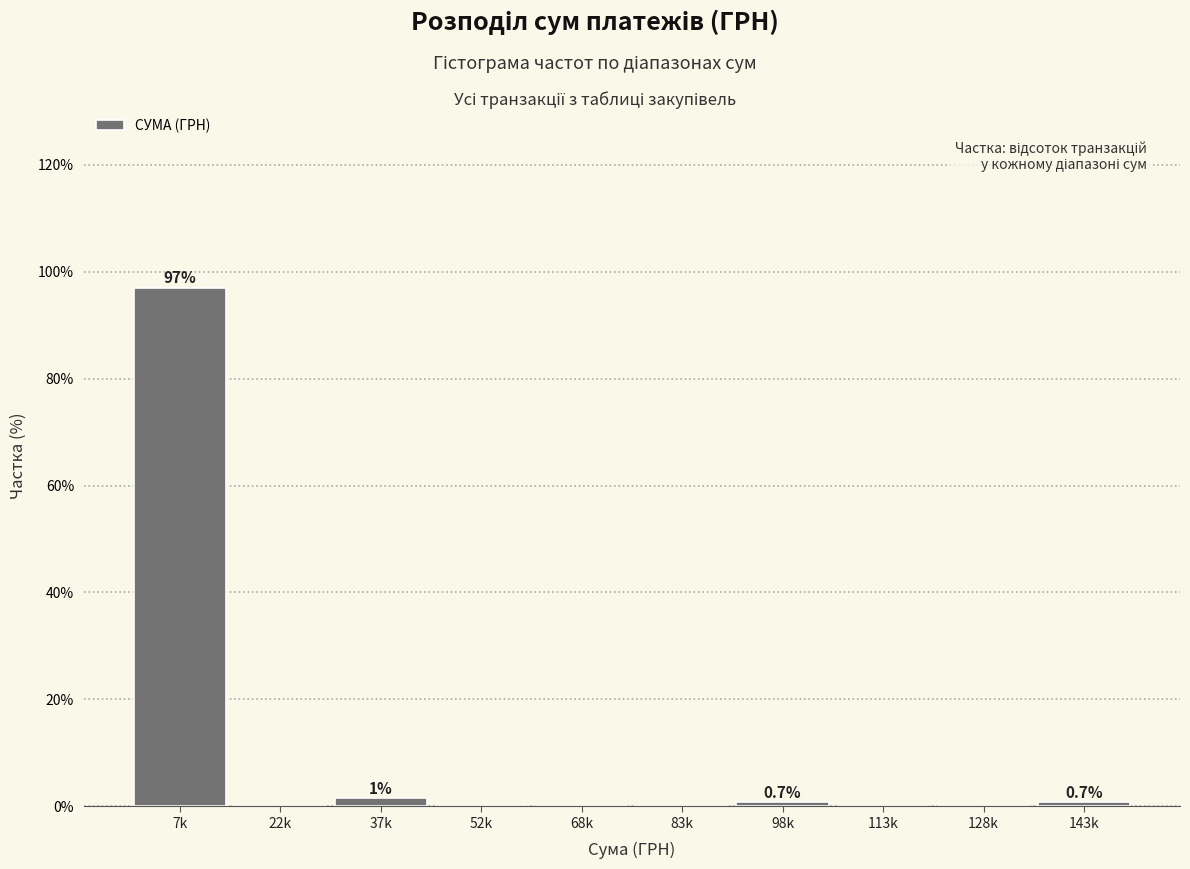

Reading left to right, what are all the values shown in this chart?

7k=97.0	22k=0.0	37k=1.5	52k=0.0	68k=0.0	83k=0.0	98k=0.7	113k=0.0	128k=0.0	143k=0.7